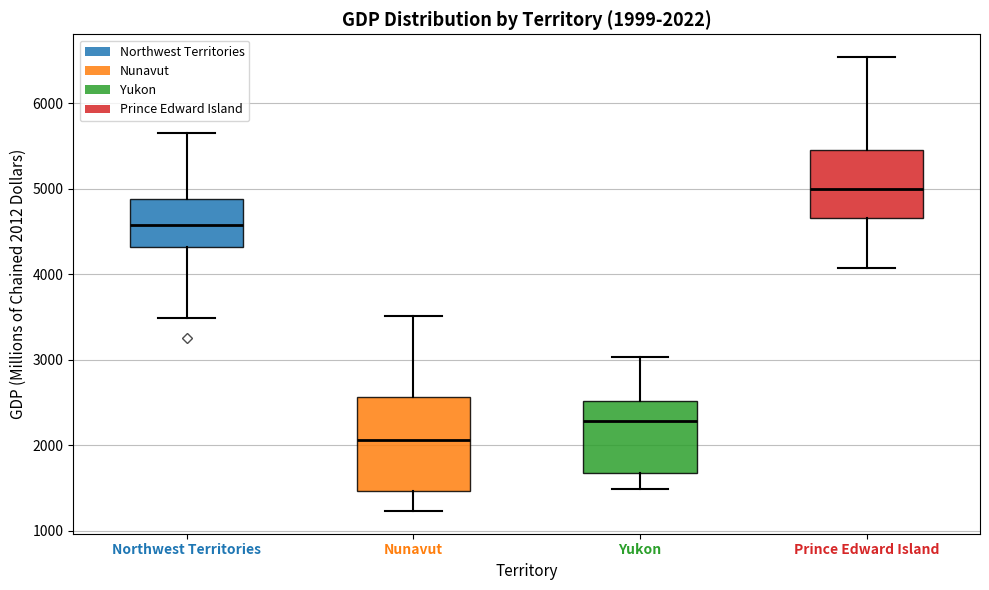

Which box's median line is the lowest?

Nunavut